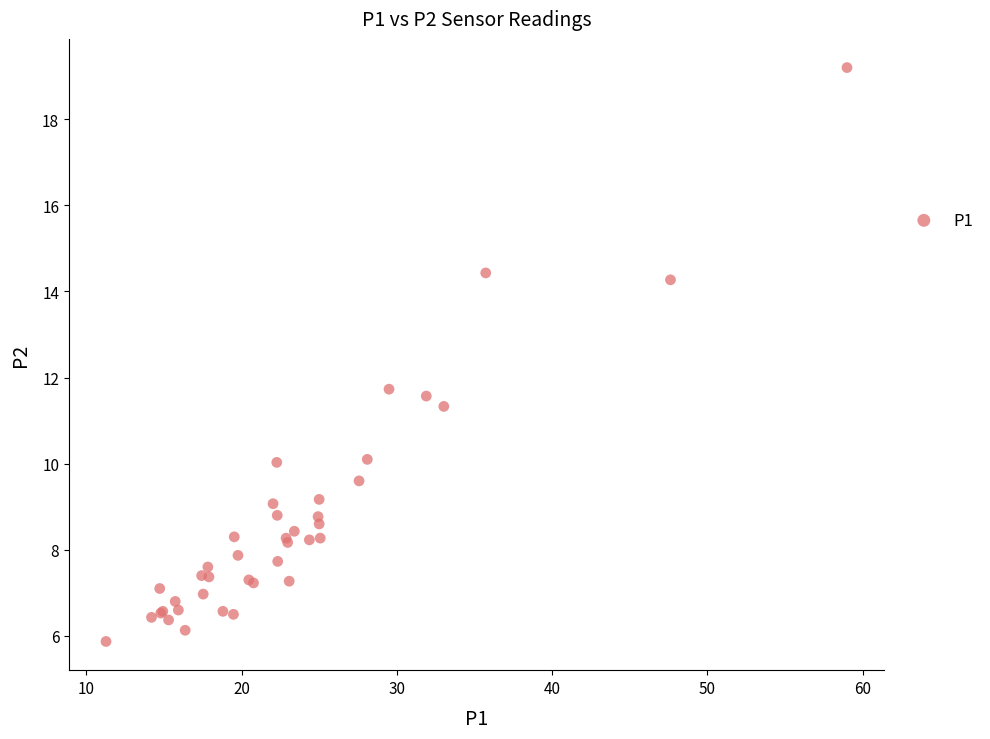

What Y value in the scatter plot is closest to 12?

11.7